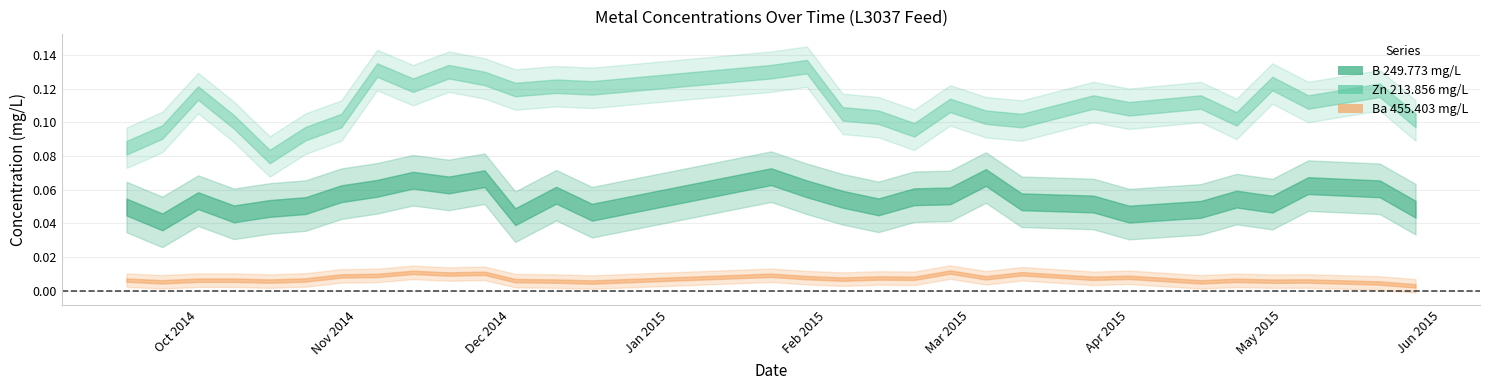

Rank the series by their maximum value, from highest to lowest.

Zn 213.856, B 249.773, Ba 455.403